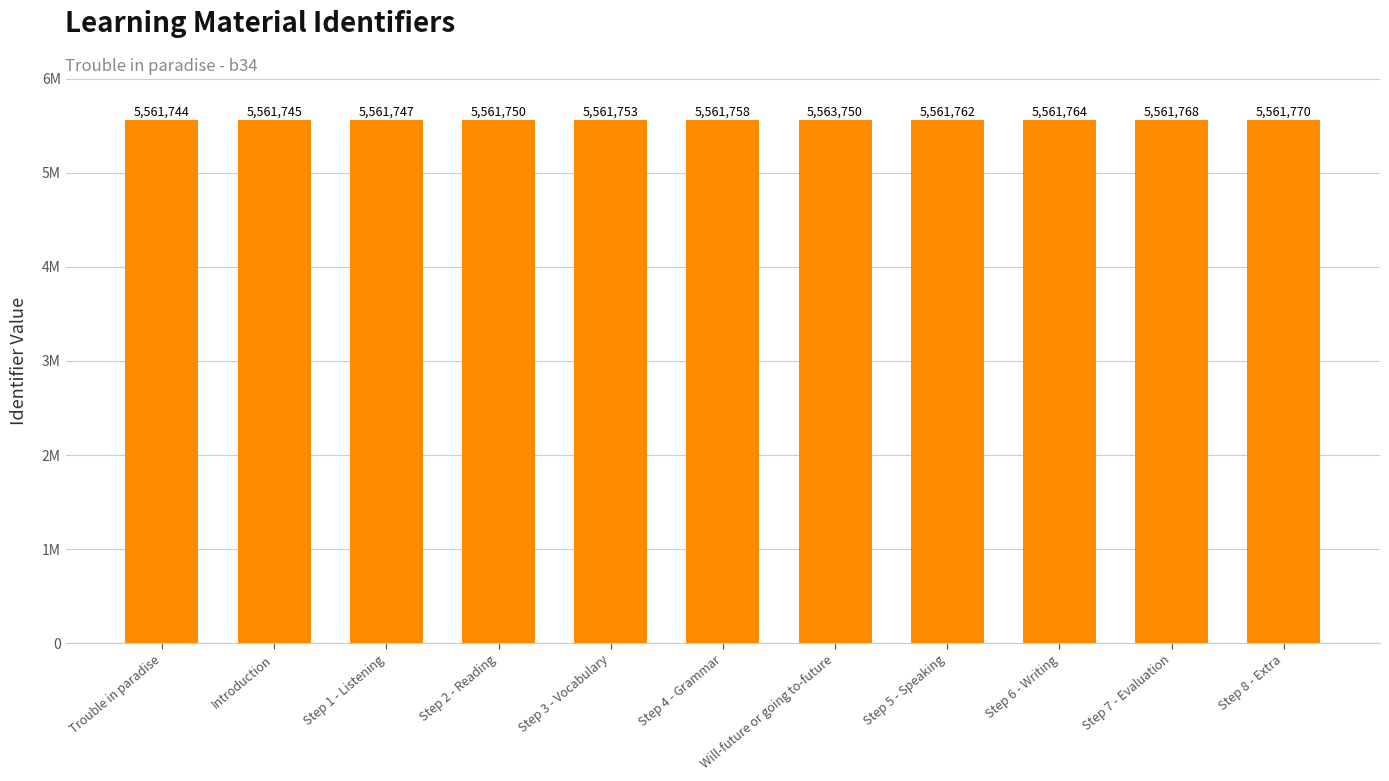

Where is the data nearest to the value 5562747?

Step 8 - Extra